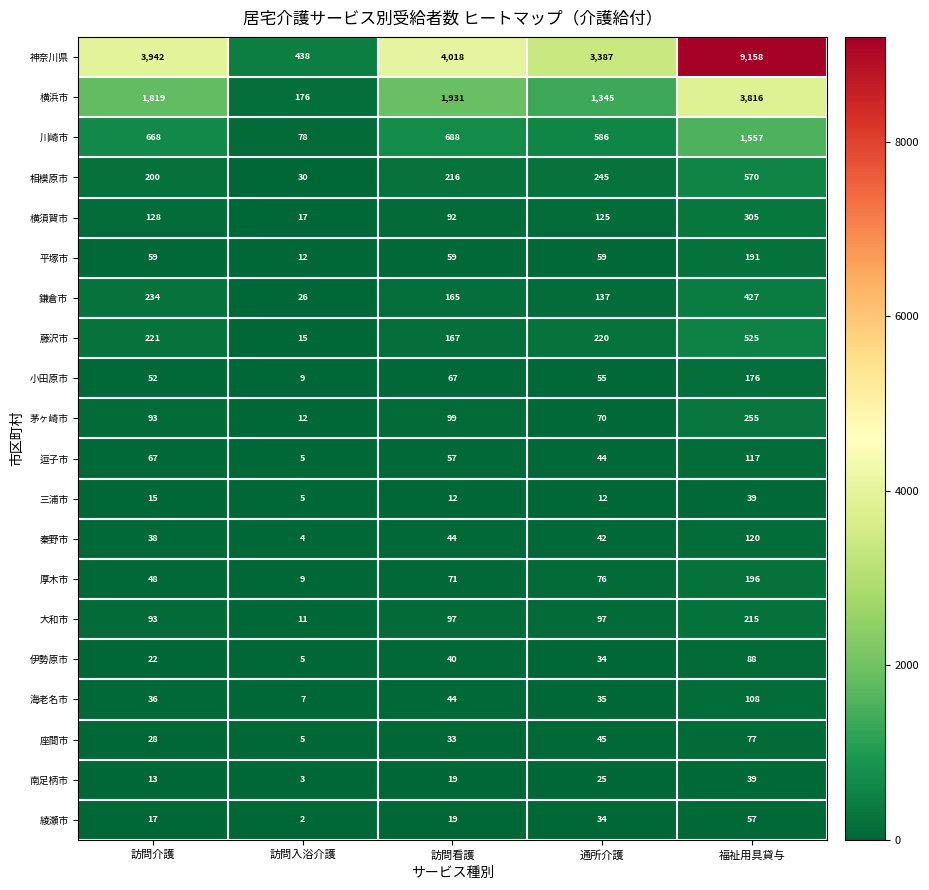

Is it true that 平塚市 equals 191 at 福祉用具貸与?

True